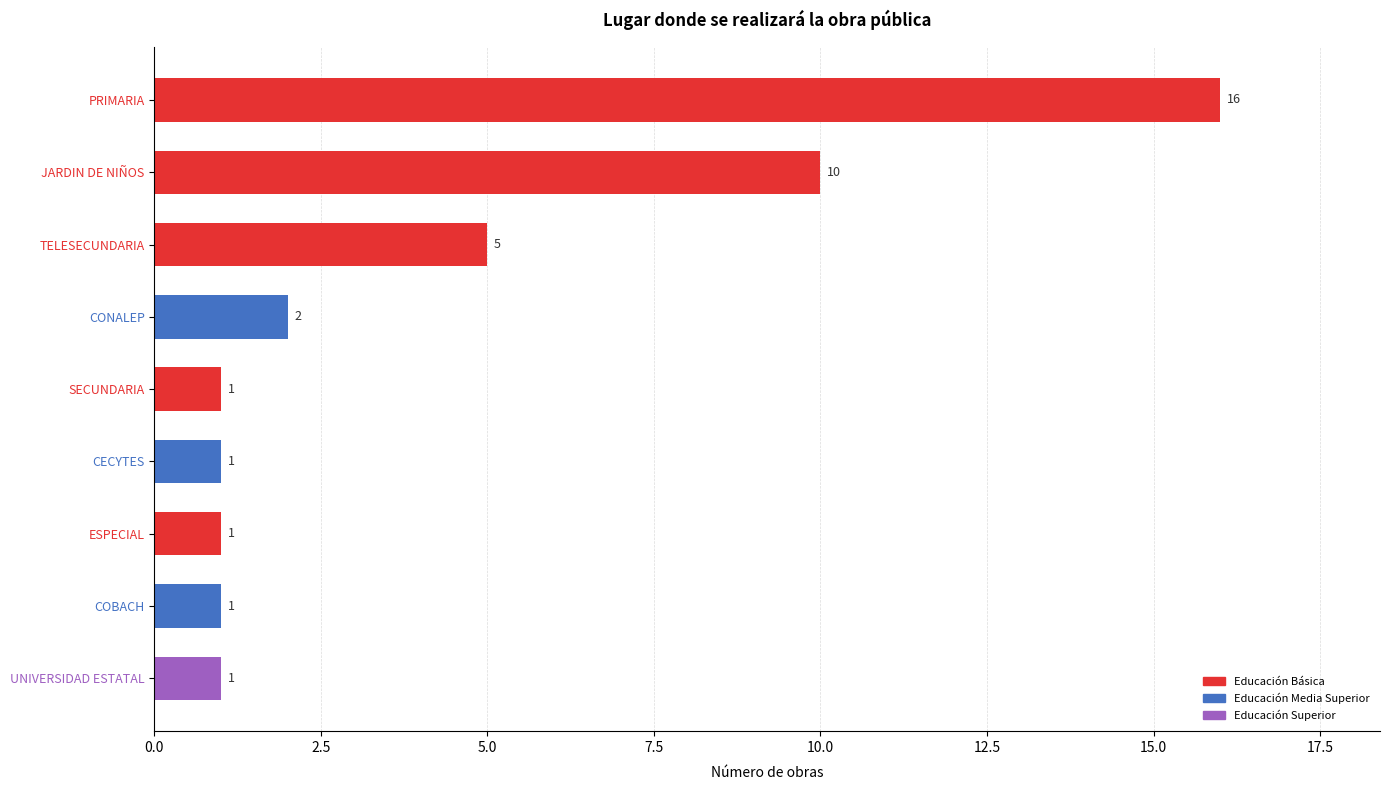

What is the sum of all values?

38